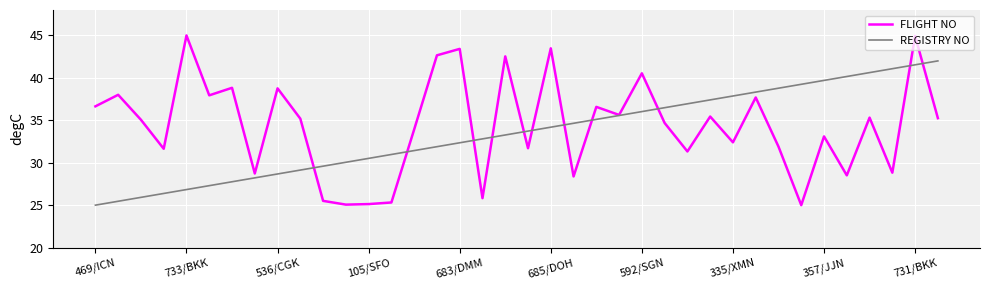

What is the minimum value for REGISTRY NO?

25.0